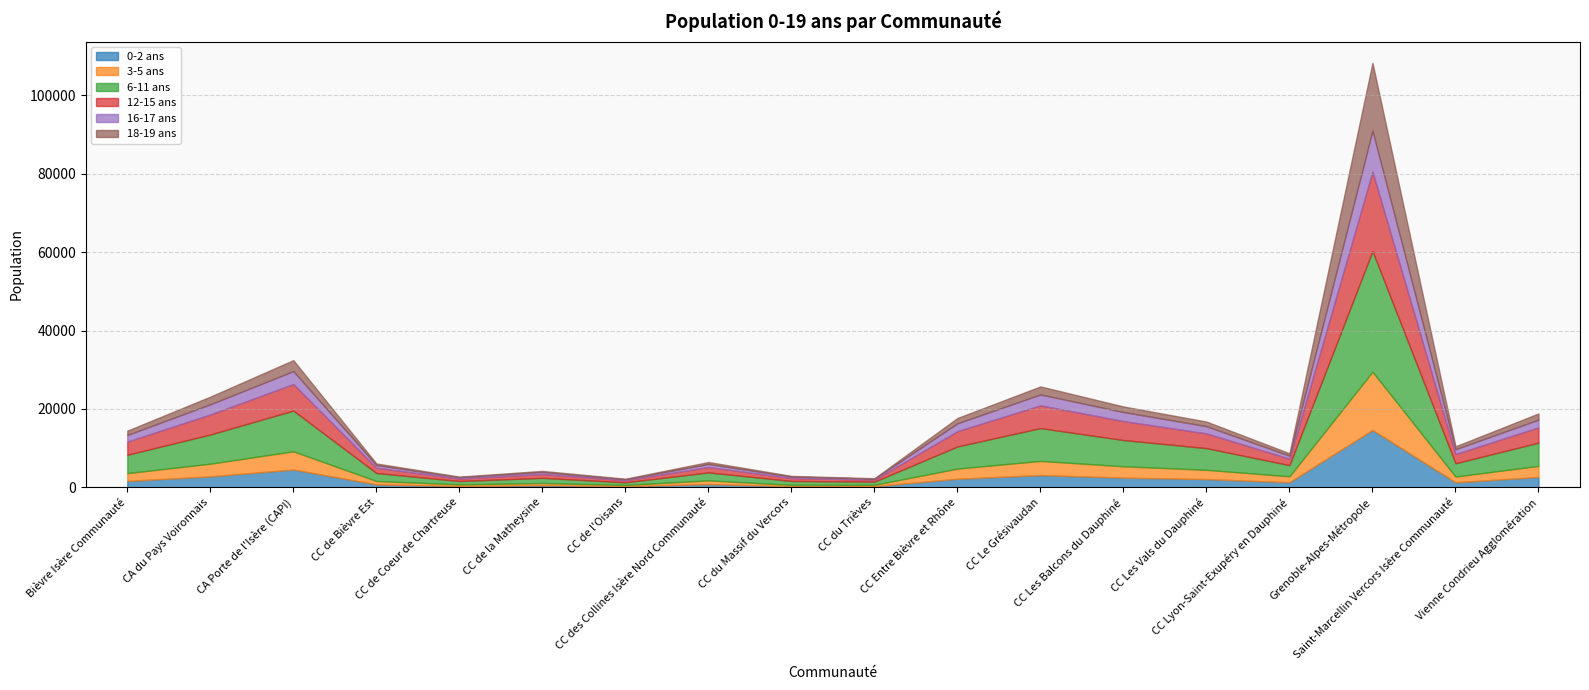

At CC Lyon-Saint-Exupéry en Dauphiné, list the series in order from smallest to largest.

18-19 ans, 16-17 ans, 0-2 ans, 3-5 ans, 12-15 ans, 6-11 ans